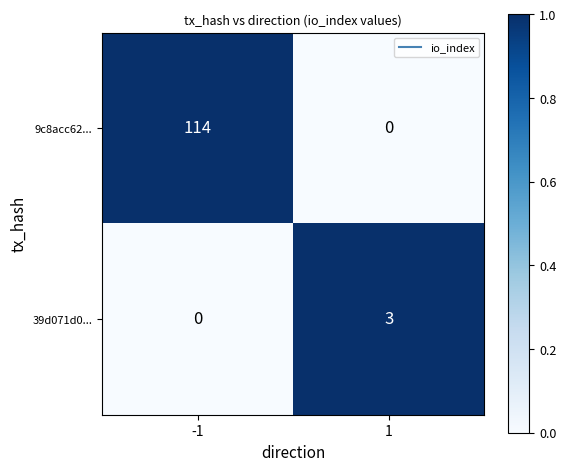

Reading left to right, what are all the values shown in this chart?

9c8acc62...: 114	0
39d071d0...: 0	3